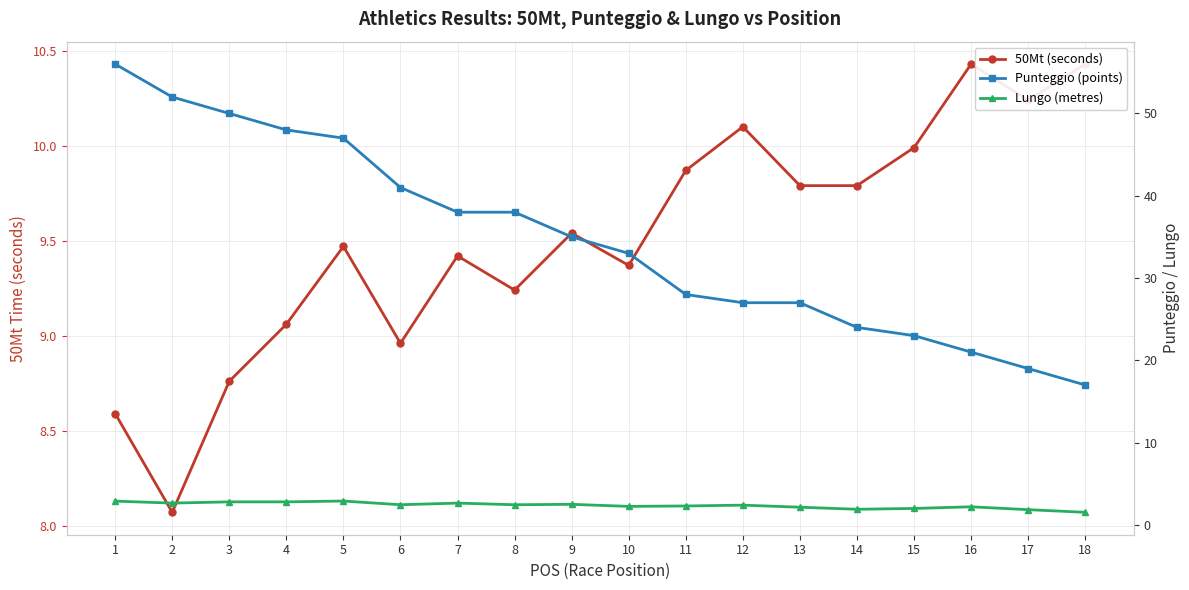

Rank the series by their average value, from lowest to highest.

Lungo (metres), 50Mt (seconds), Punteggio (points)